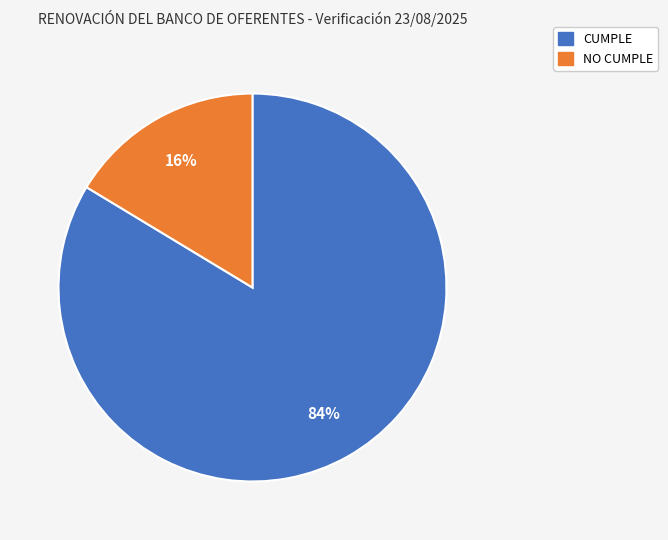

Is there a majority slice in this chart?

Yes